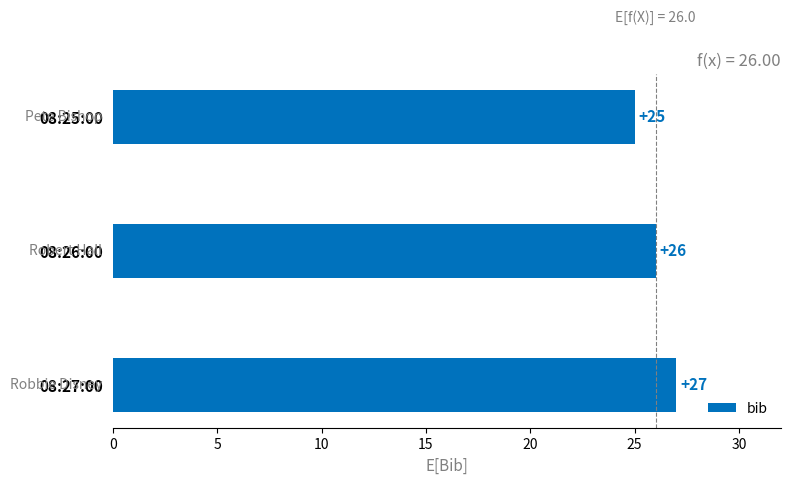

Which has a higher value, 08:26:00 or 08:27:00?

08:27:00